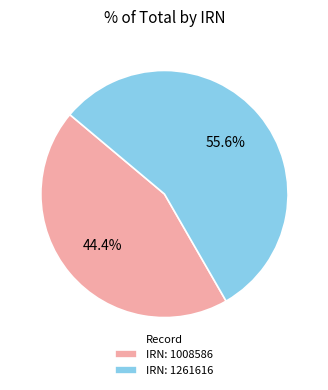

Is there any slice that represents more than half of the pie?

Yes